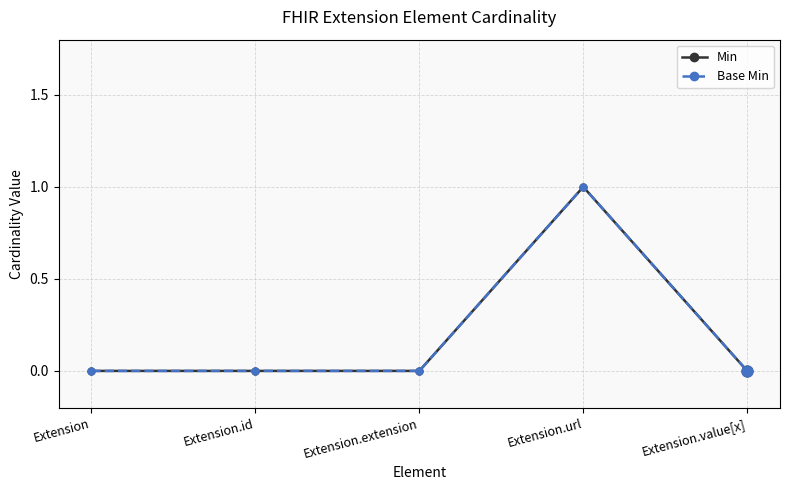

Which series has the largest total across all categories?

Min